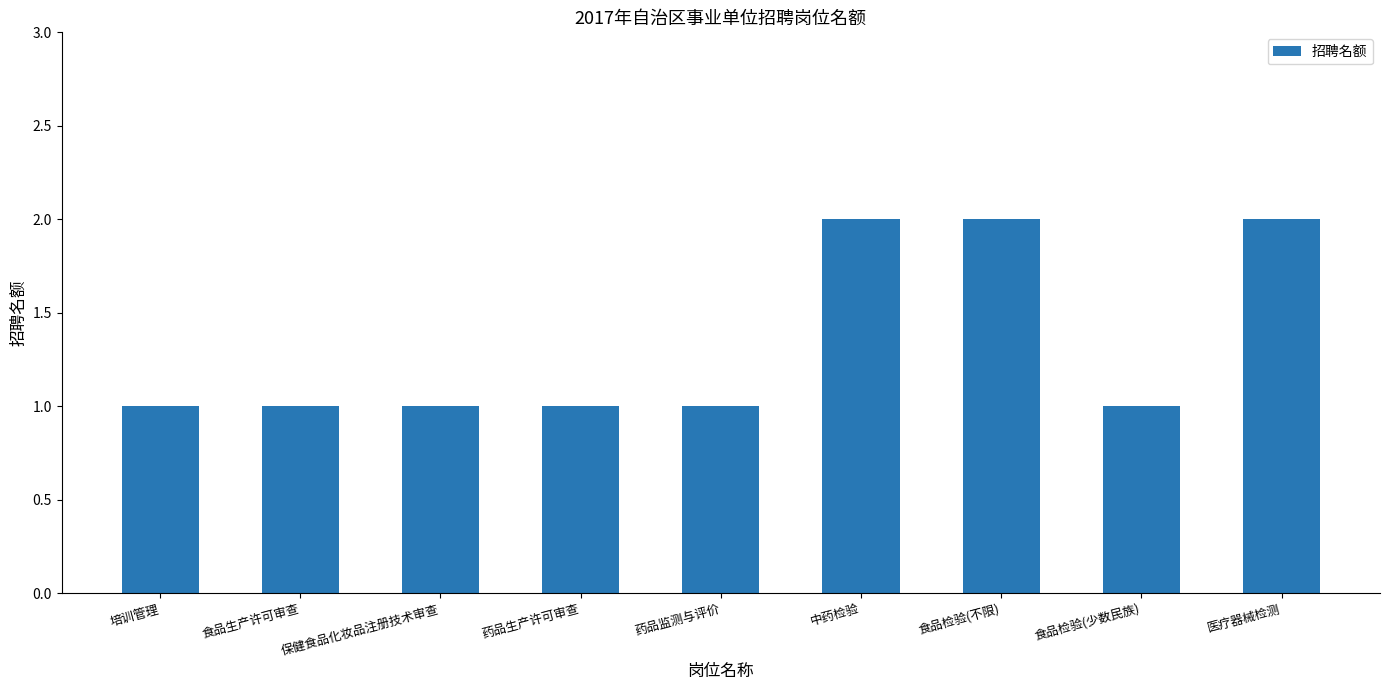

Is it true that the value at 药品监测与评价 is 2?

False